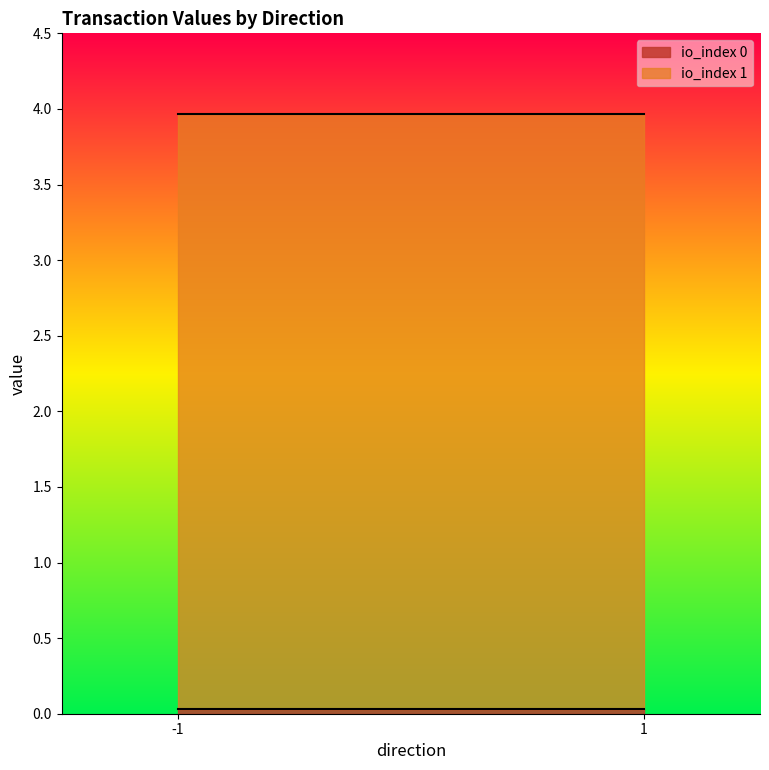

How many lines are shown in the chart?

2